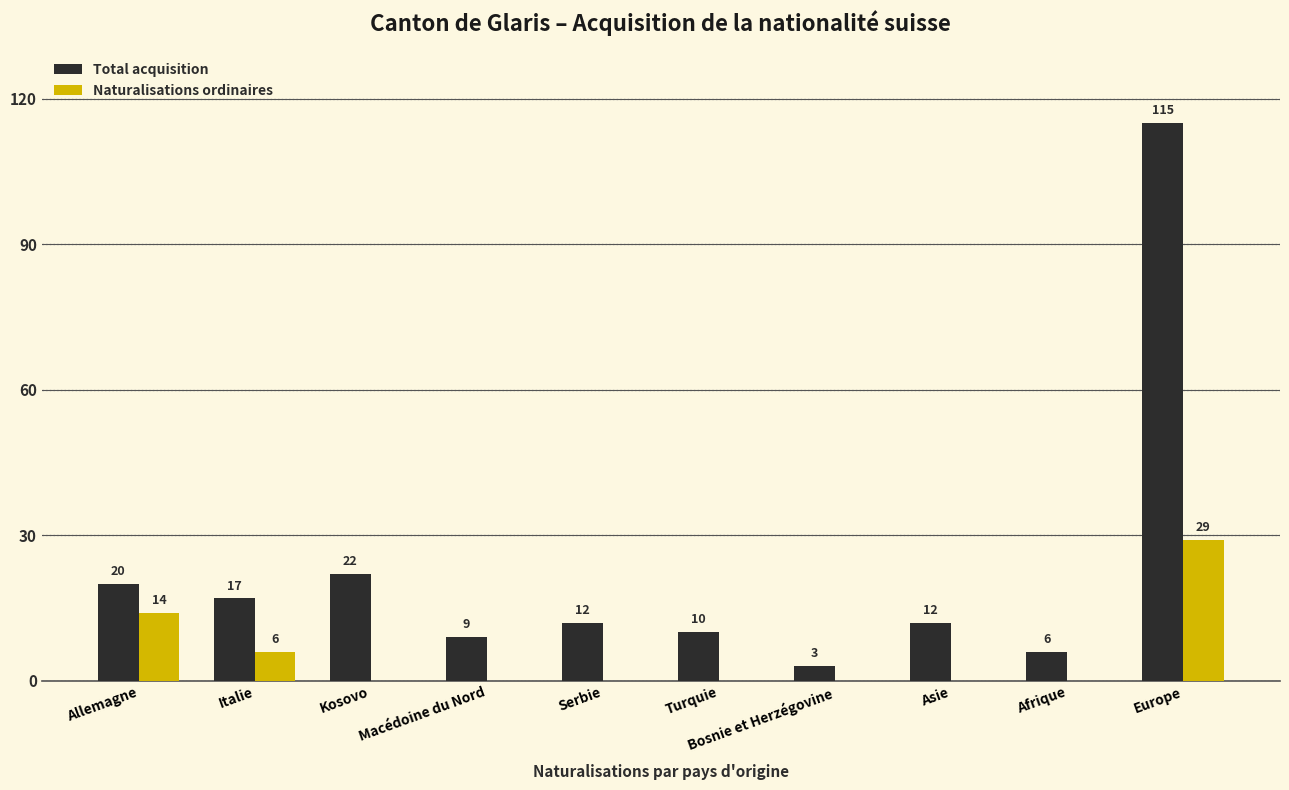

Which category has the highest value in the Total acquisition series?

Europe